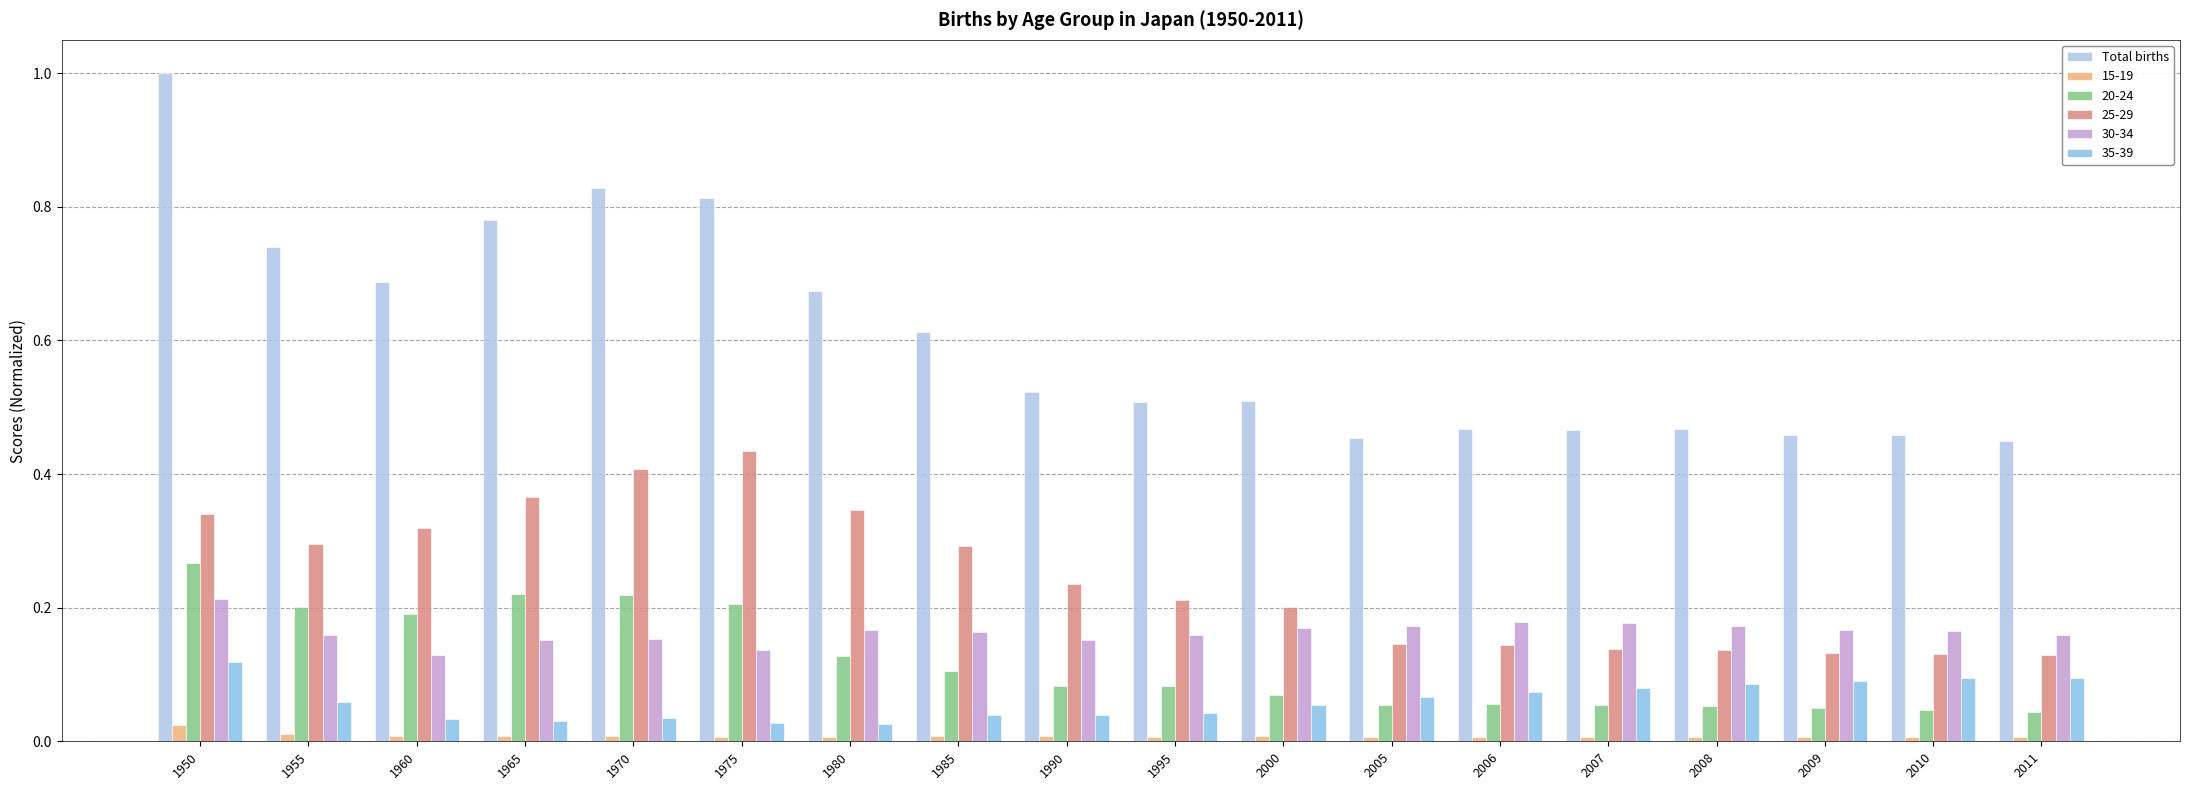

Rank the series by their maximum value, from lowest to highest.

15-19, 35-39, 30-34, 20-24, 25-29, Total births